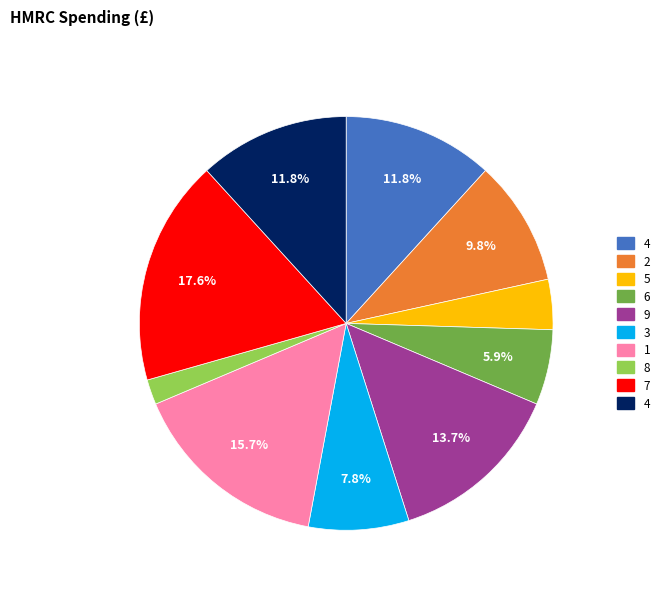

Is there a majority slice in this chart?

No